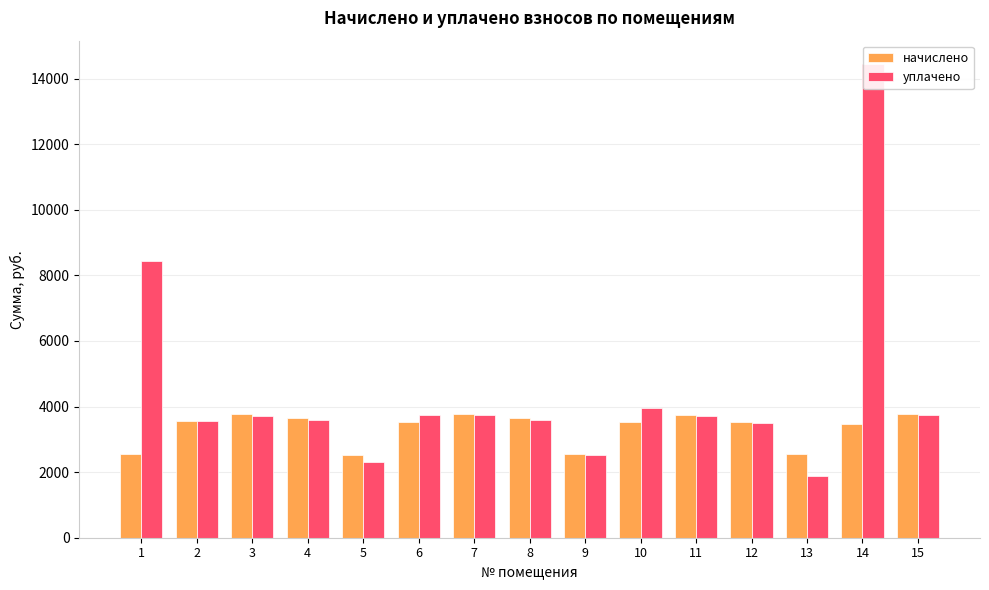

True or false: начислено has a value of 2538.2 at 13.

True